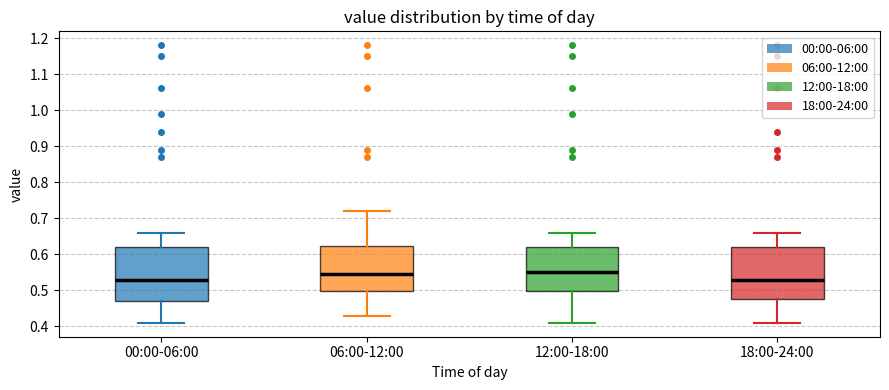

Reading left to right, transcribe this box plot: for each box, give where its median line is, the range the box spans, and where its two whiskers end, as read against the y-axis. The values are not printed on the chart, so give them approximately, as read against the axis.

00:00-06:00: median 0.53, box 0.47 to 0.62, whiskers 0.41 to 0.66
06:00-12:00: median 0.55, box 0.50 to 0.62, whiskers 0.43 to 0.72
12:00-18:00: median 0.55, box 0.50 to 0.62, whiskers 0.41 to 0.66
18:00-24:00: median 0.53, box 0.48 to 0.62, whiskers 0.41 to 0.66